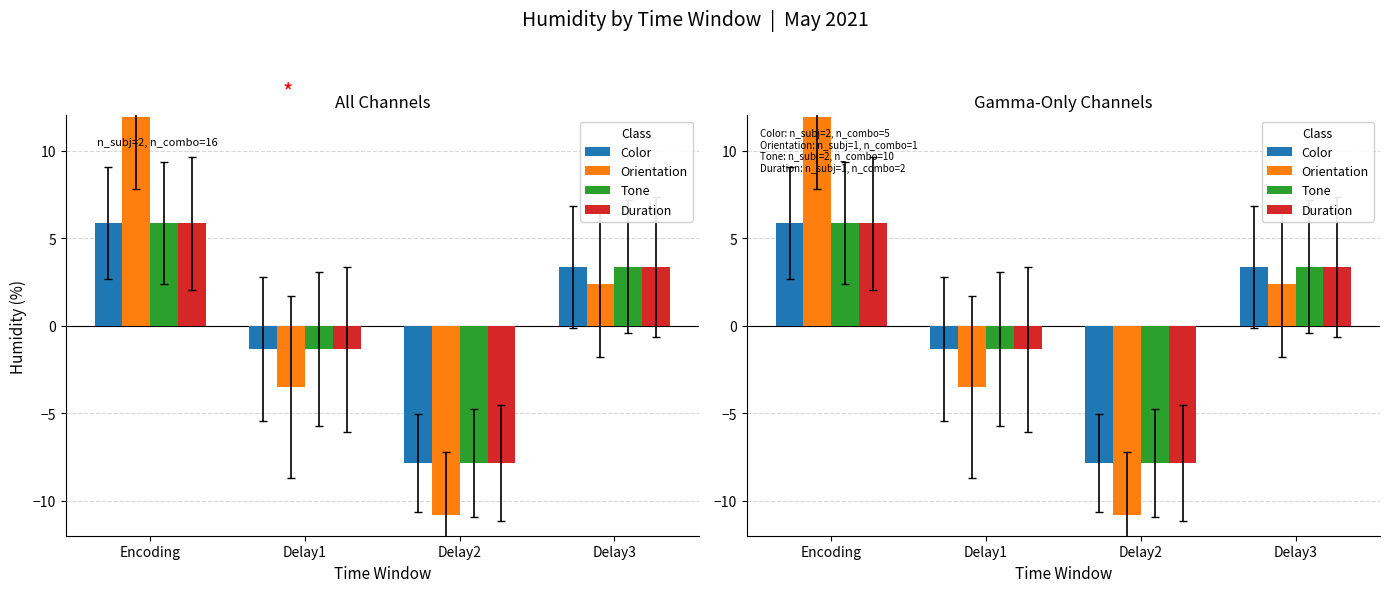

At how many categories does at least one series exceed 4?

1